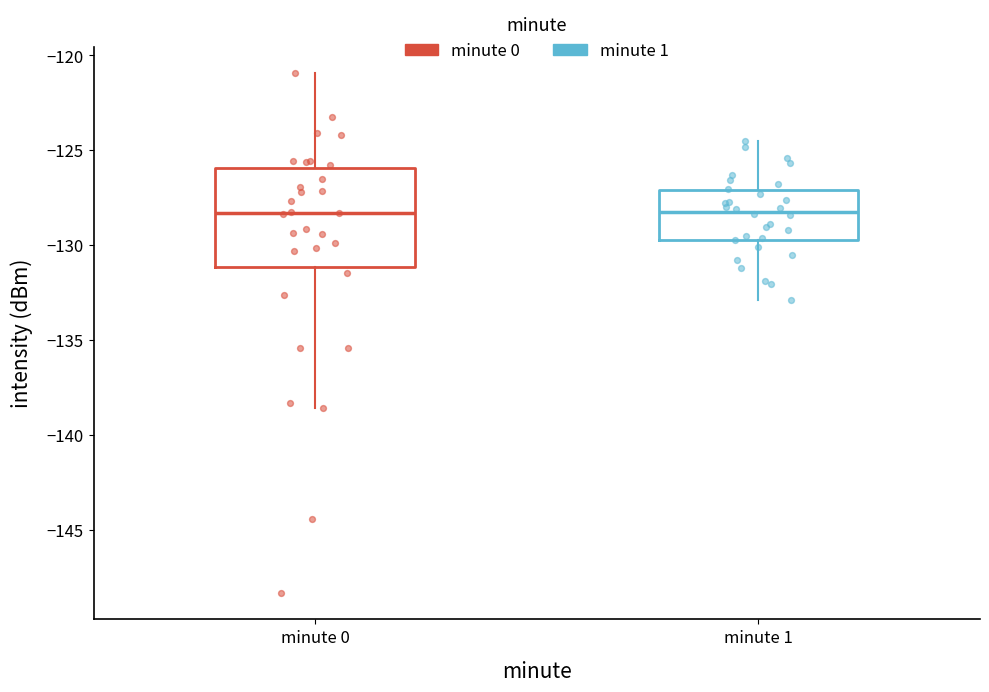

Comparing the boxes themselves (not the whiskers), which one is the tallest?

minute 0